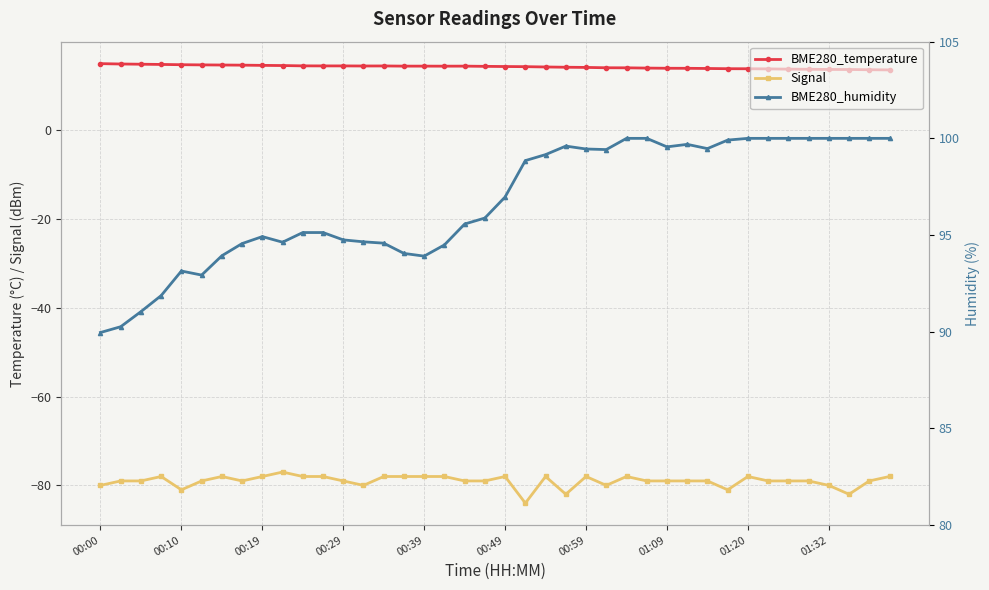

Is it true that Signal equals -79.0 at 29?

True